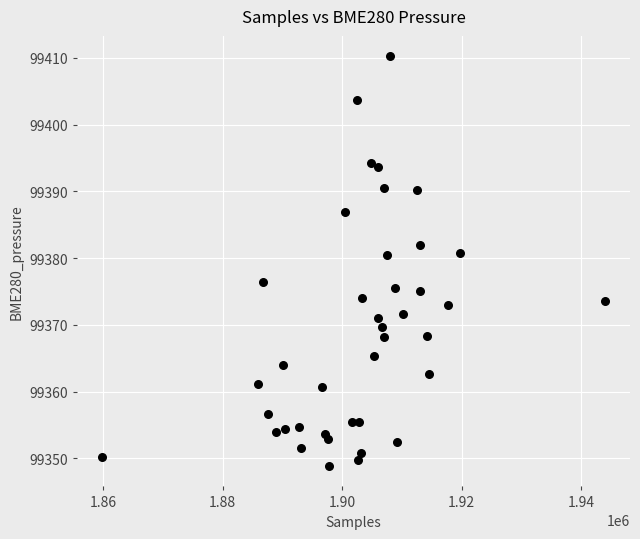

What is the range of X values (max minus min)?

84100.0